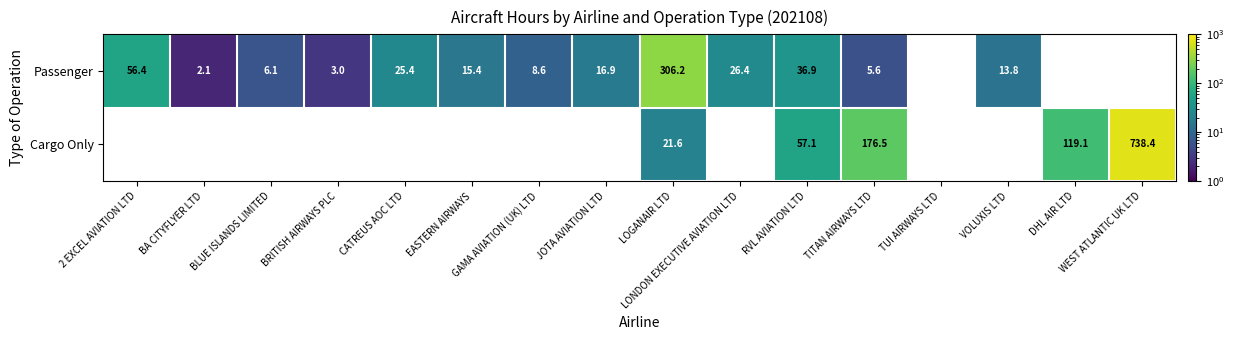

What is the minimum value for Passenger?

2.1